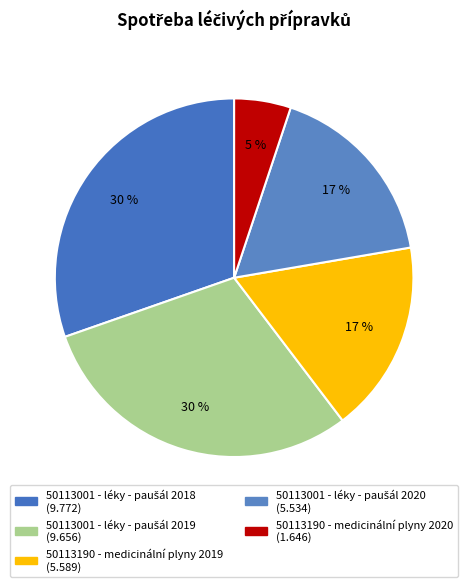

How many segments does this pie chart have?

5